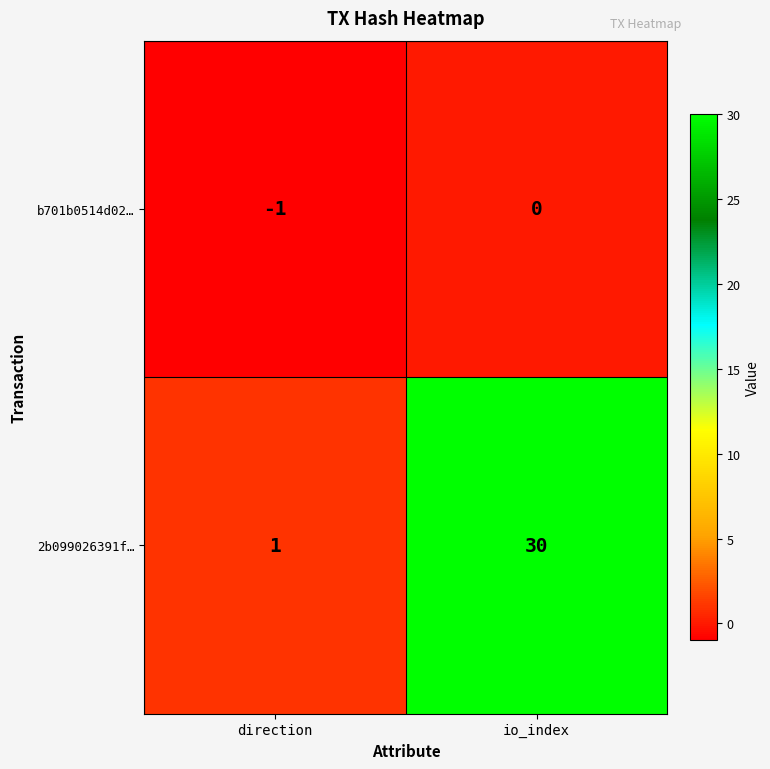

List the labels in order of b701b0514d02… value, largest first.

io_index, direction